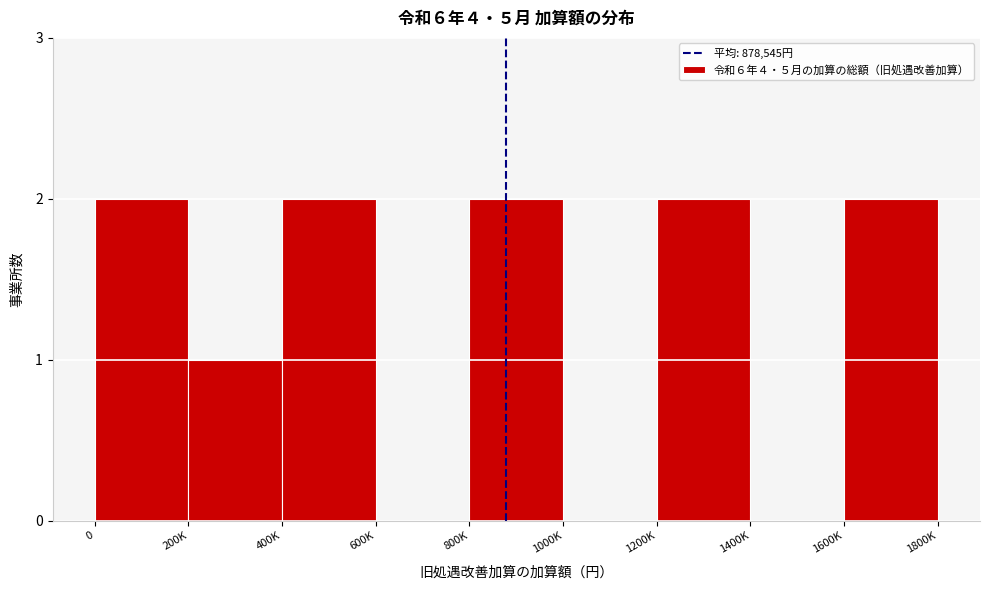

Reading left to right, list all the values displayed in this chart.

0=2	200K=1	400K=2	600K=0	800K=2	1000K=0	1200K=2	1400K=0	1600K=2